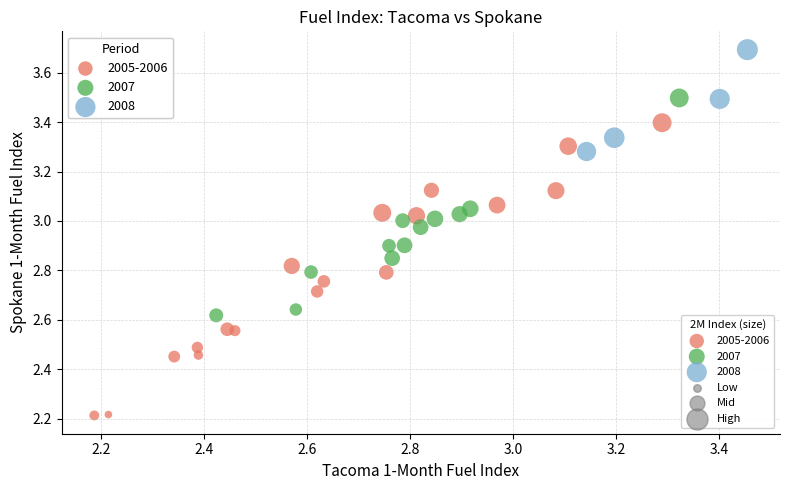

Which series has the largest Y range (max minus min)?

2005-2006